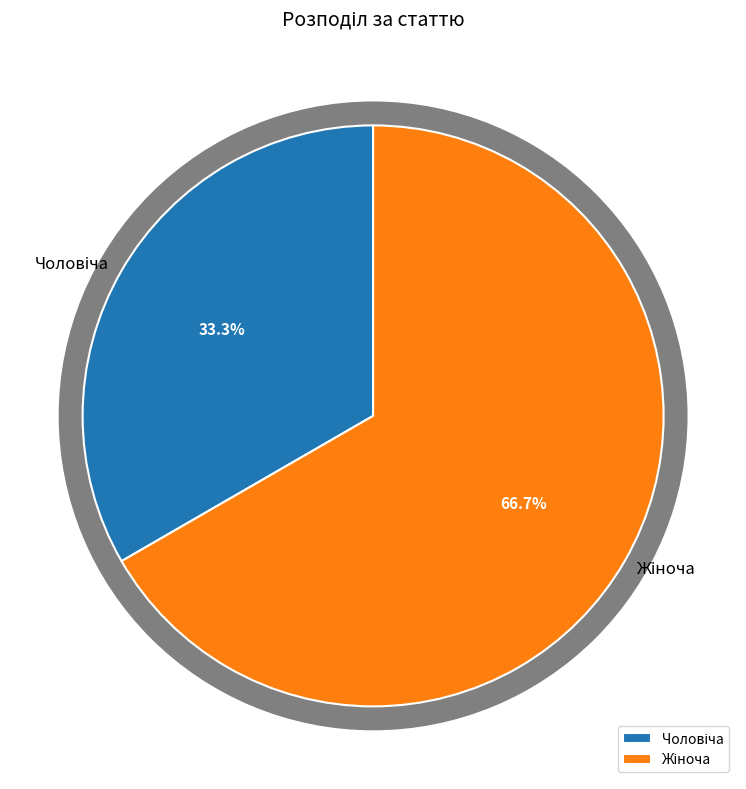

To the nearest percent, what is the difference between the Чоловіча and Жіноча slice percentages?

33%